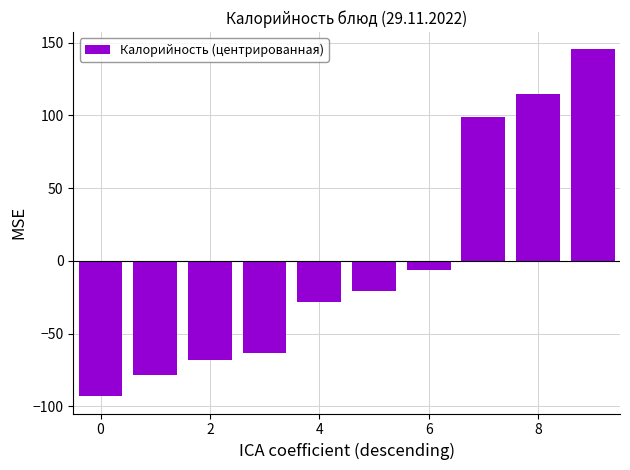

What is the value of the 4th bar from the left?

-63.7